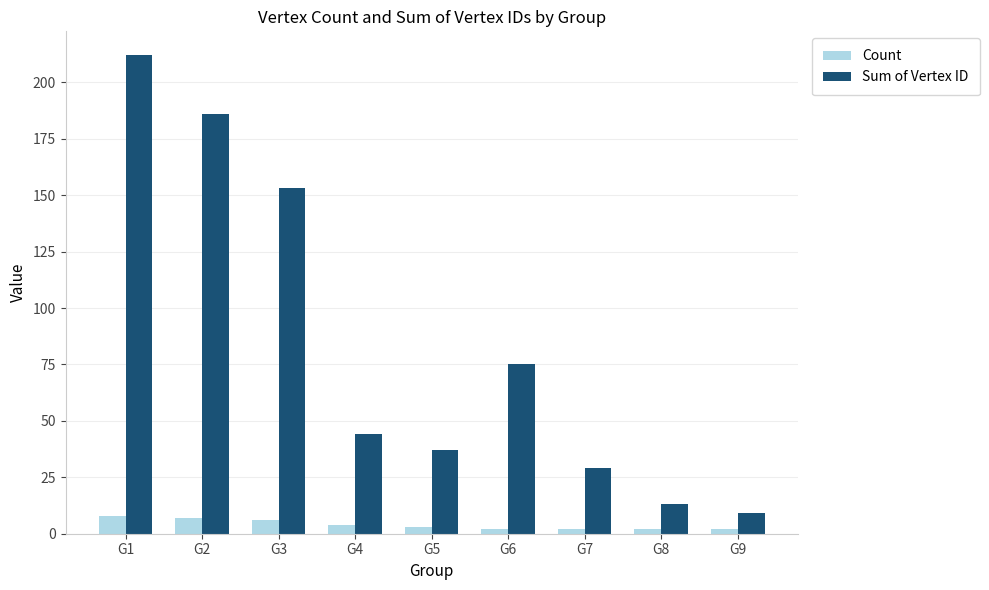

At which label is Sum of Vertex ID closest to 110?

G6